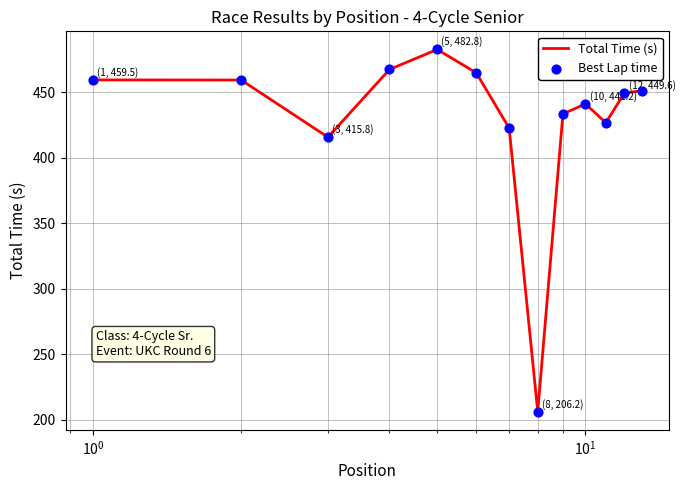

What is the difference between the maximum and minimum values?

276.6